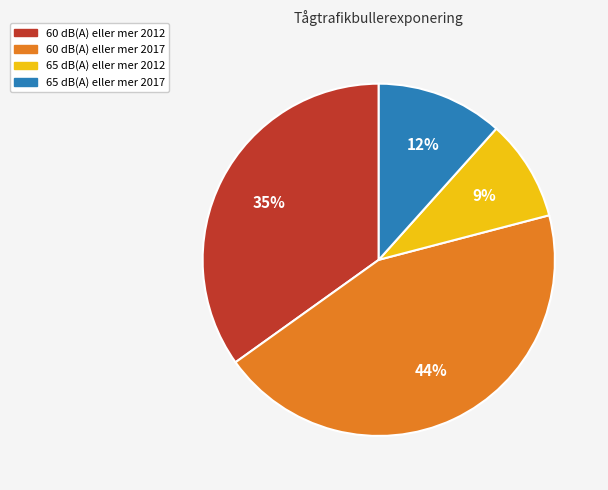

Rank the categories by value from lowest to highest.

65 dB(A) eller mer 2012, 65 dB(A) eller mer 2017, 60 dB(A) eller mer 2012, 60 dB(A) eller mer 2017